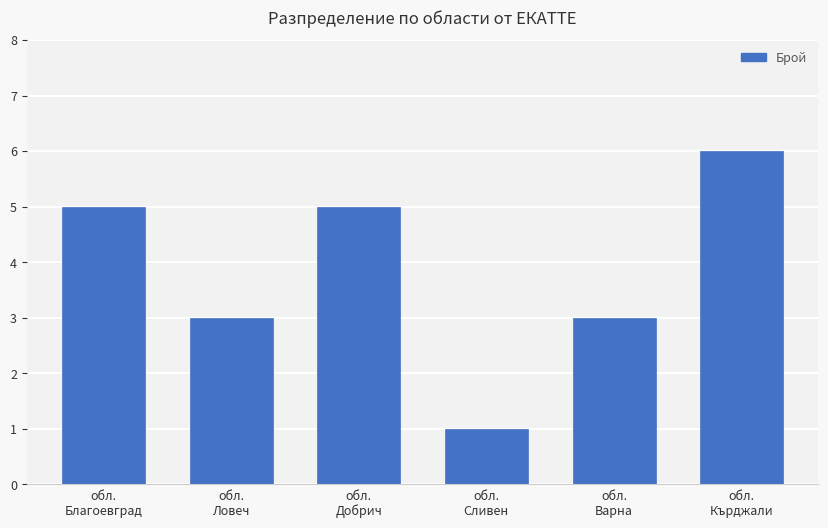

What is the greatest value displayed?

6